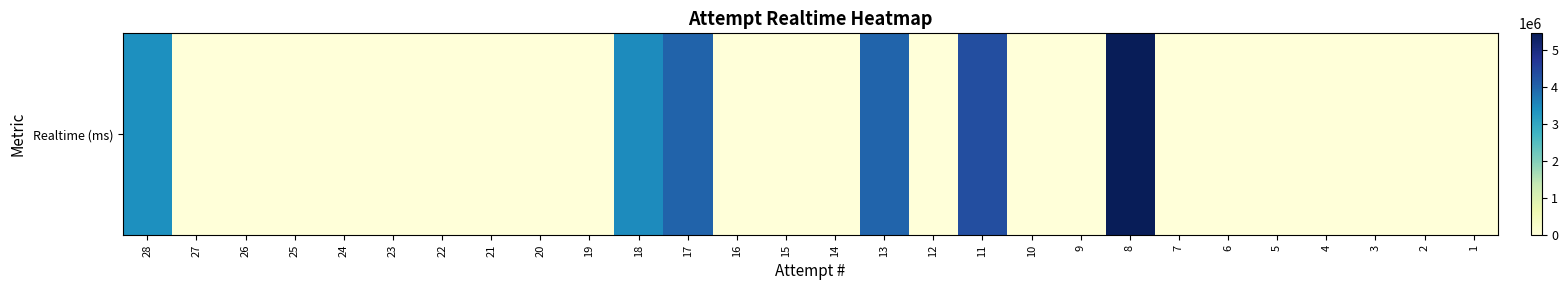

How many categories are shown in the chart?

28